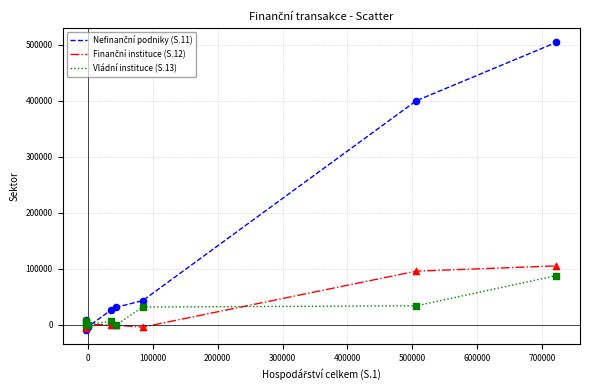

What is the maximum value shown in the chart?

504710